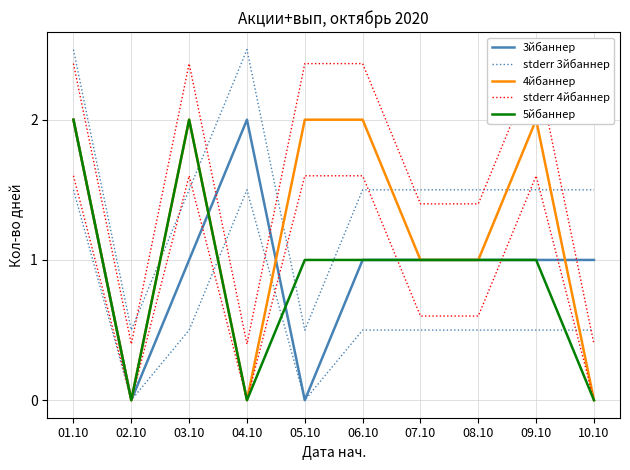

How many interior local valleys does the 3йбаннер series have?

2